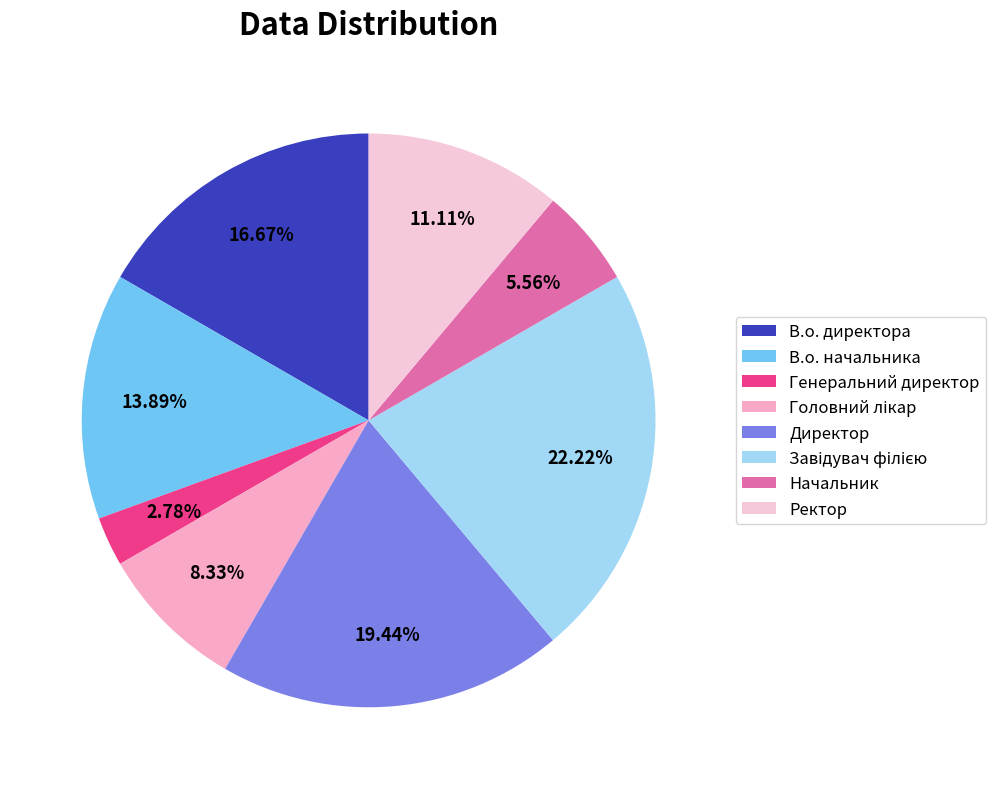

What percentage is the Генеральний директор slice, to the nearest percent?

3%